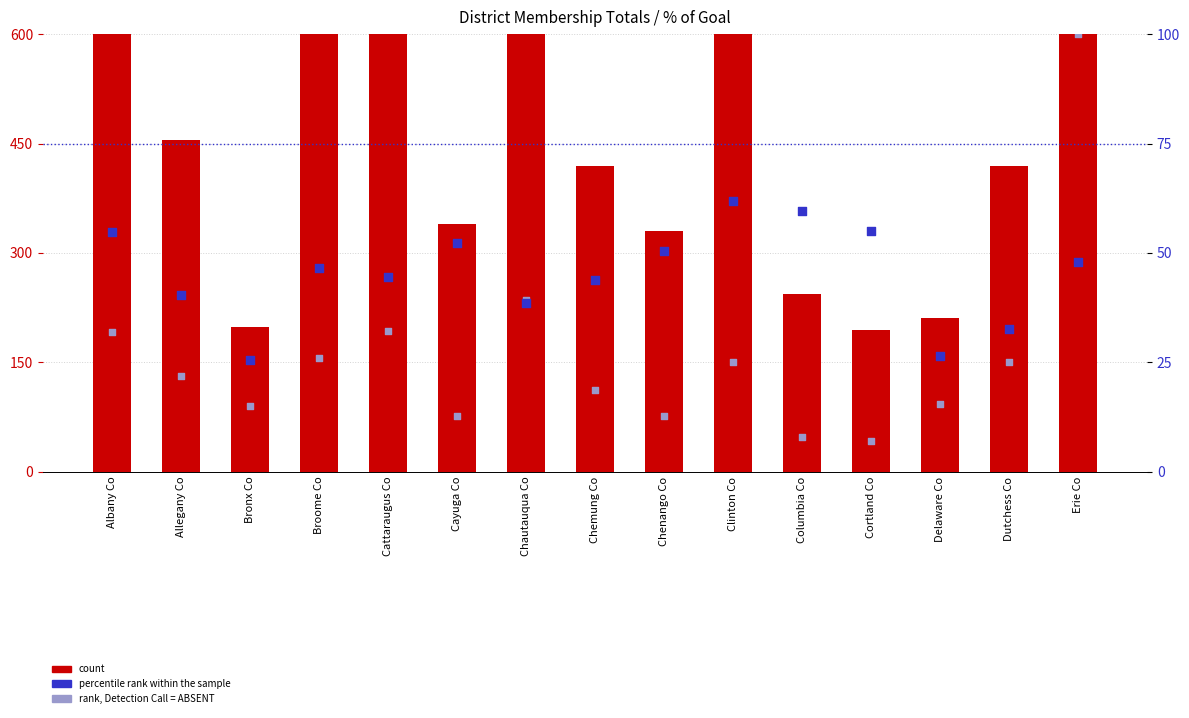

Which series contains the lowest Y value?

rank, Detection Call = ABSENT